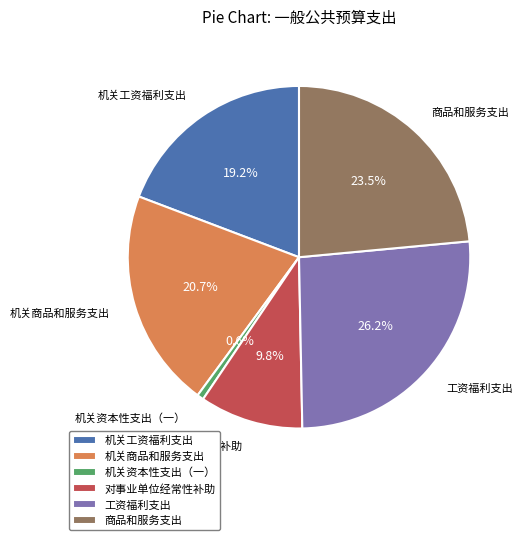

Between 商品和服务支出 and 机关工资福利支出, which is larger?

商品和服务支出